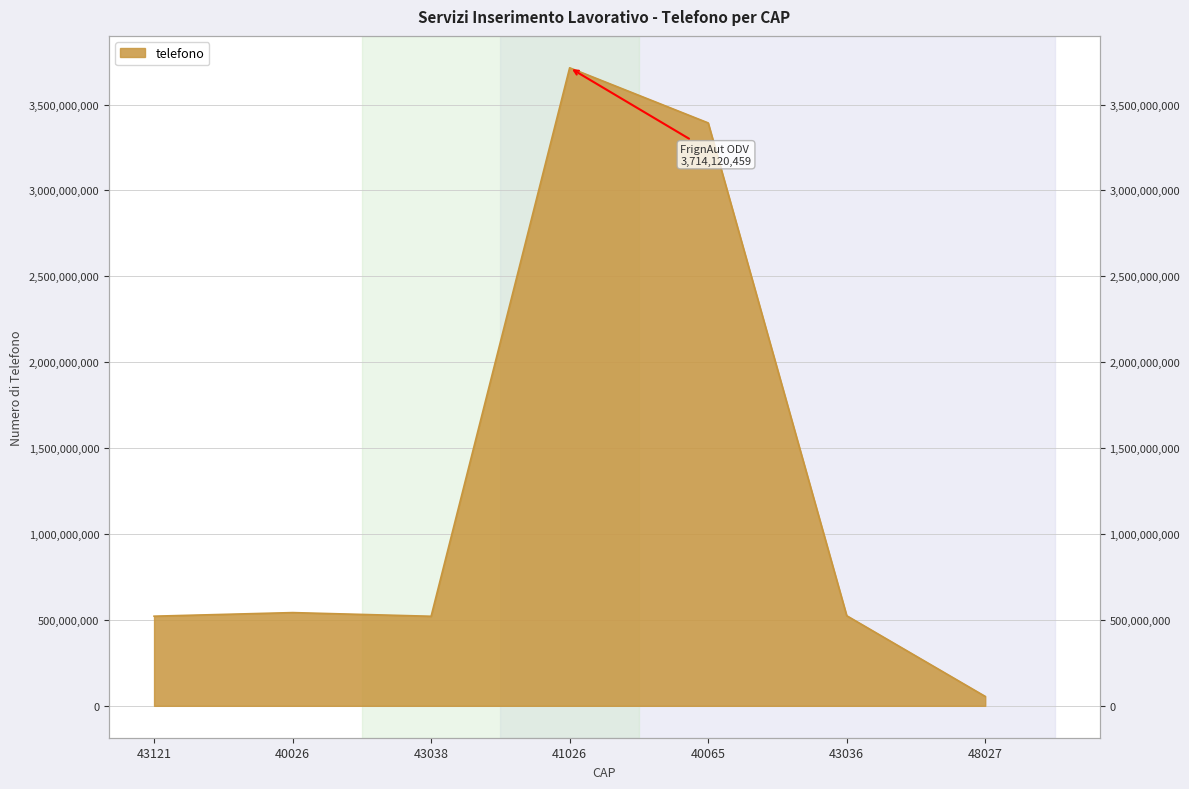

At which category does the data reach its first local peak?

40026